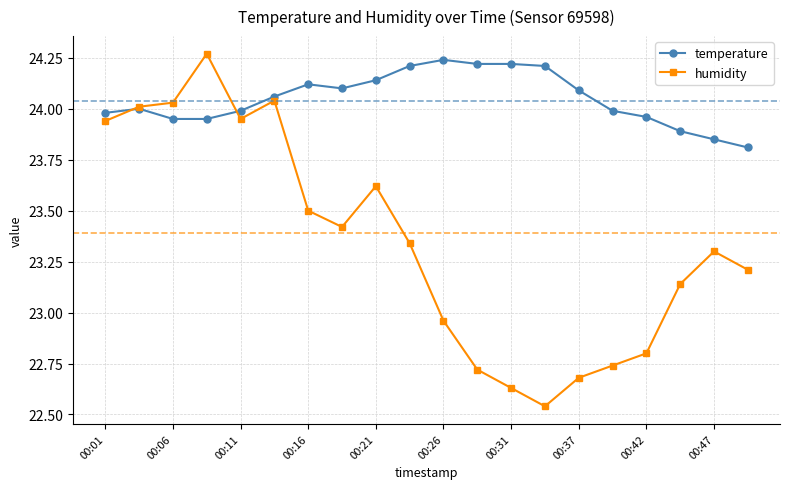

After their last crossing, which series has the higher values: humidity or temperature?

temperature